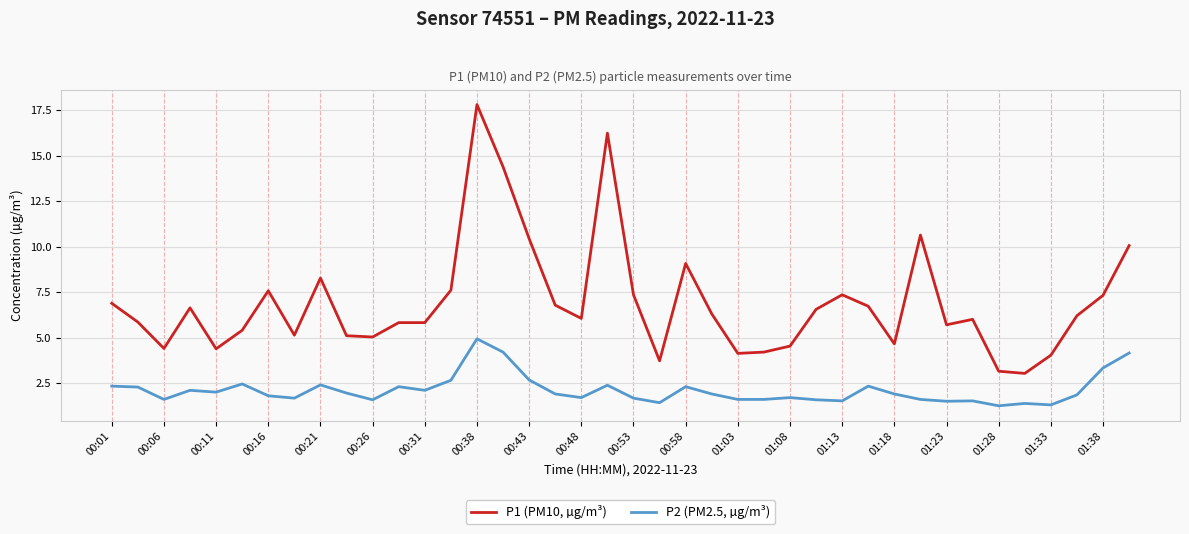

Does the chart display data point markers on the line(s)?

No